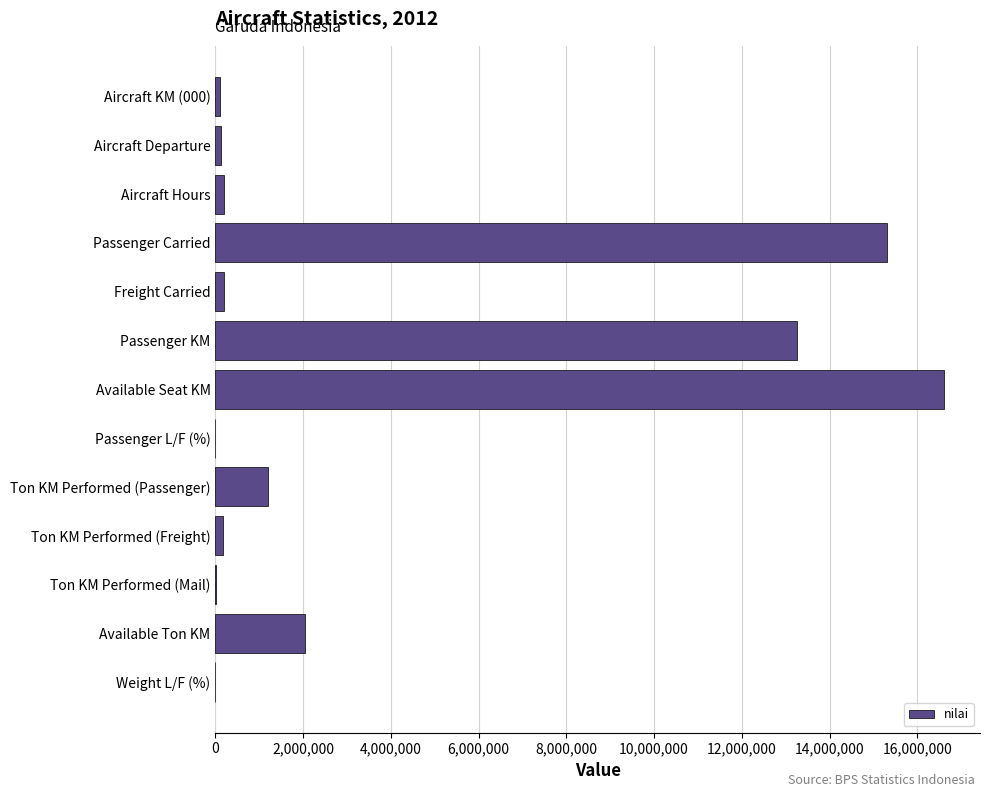

True or false: the data shows 6526387 at Passenger KM.

False